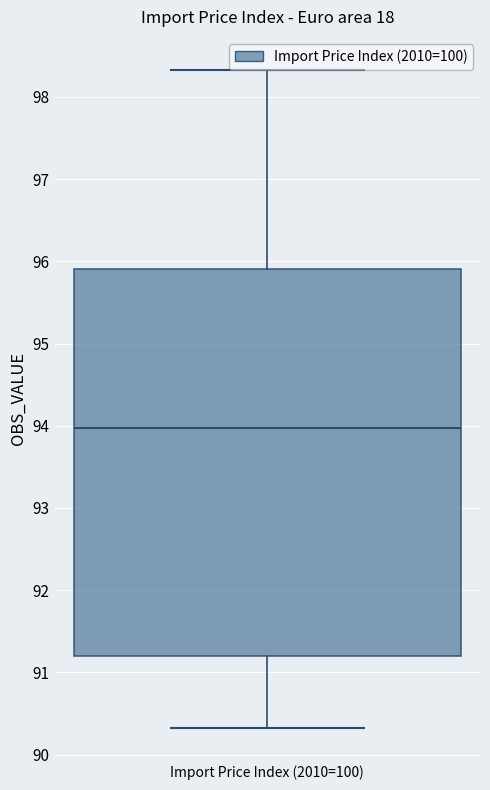

Read this box plot against the y-axis: the position of the median line, the range covered by the box, and the ends of both whiskers. The values are not printed on the chart, so give them approximately, as read against the axis.

median 94.0, box 91.2 to 95.9, whiskers 90.3 to 98.3